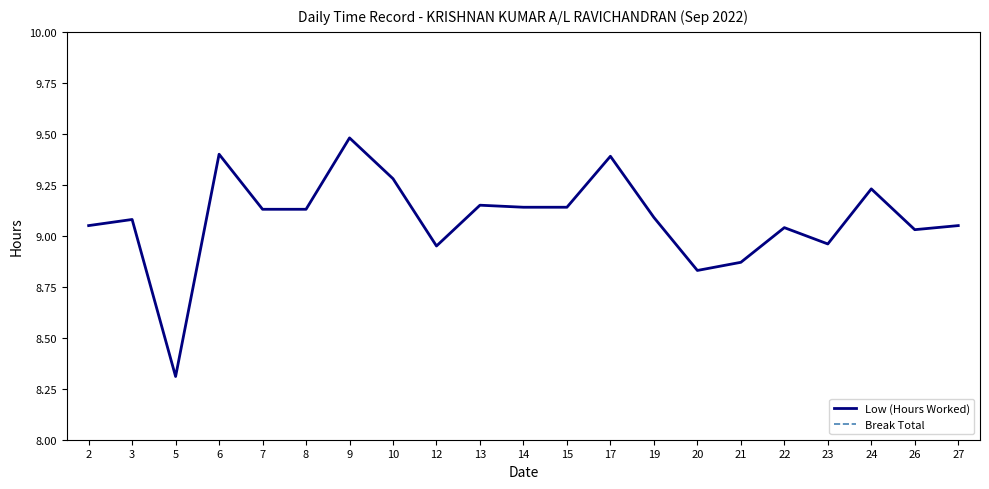

At which label does Low (Hours Worked) reach its peak?

9